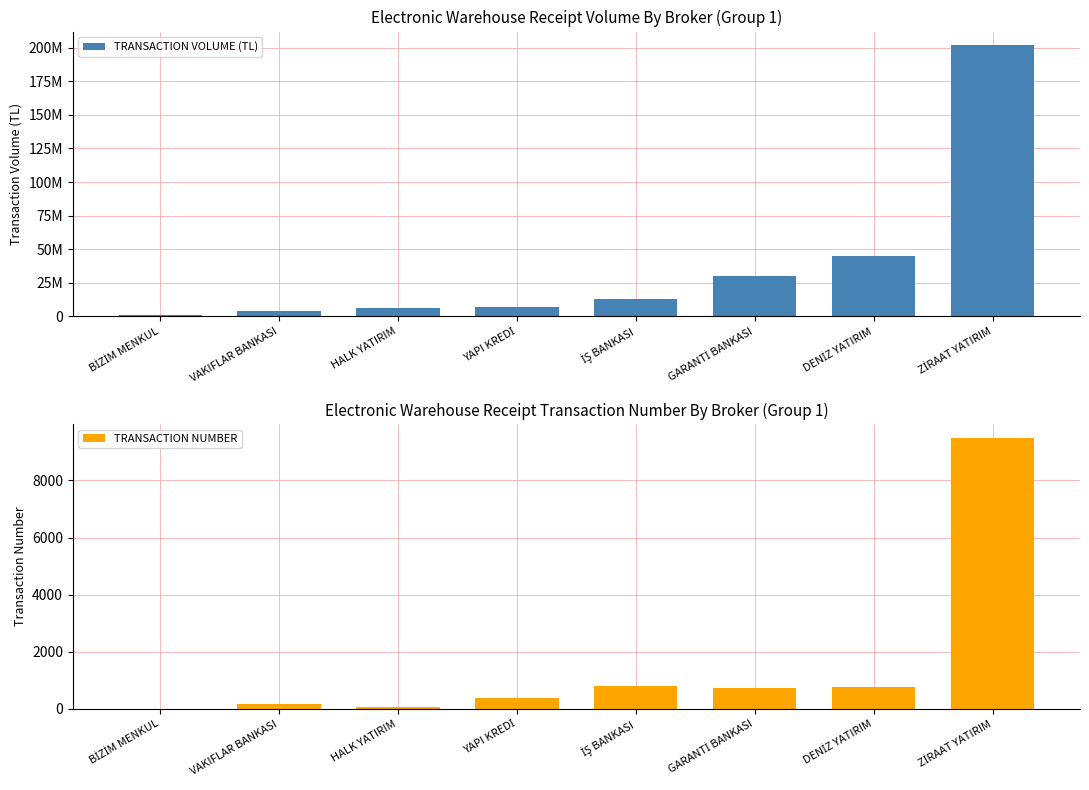

What position from the right is İŞ BANKASI?

4